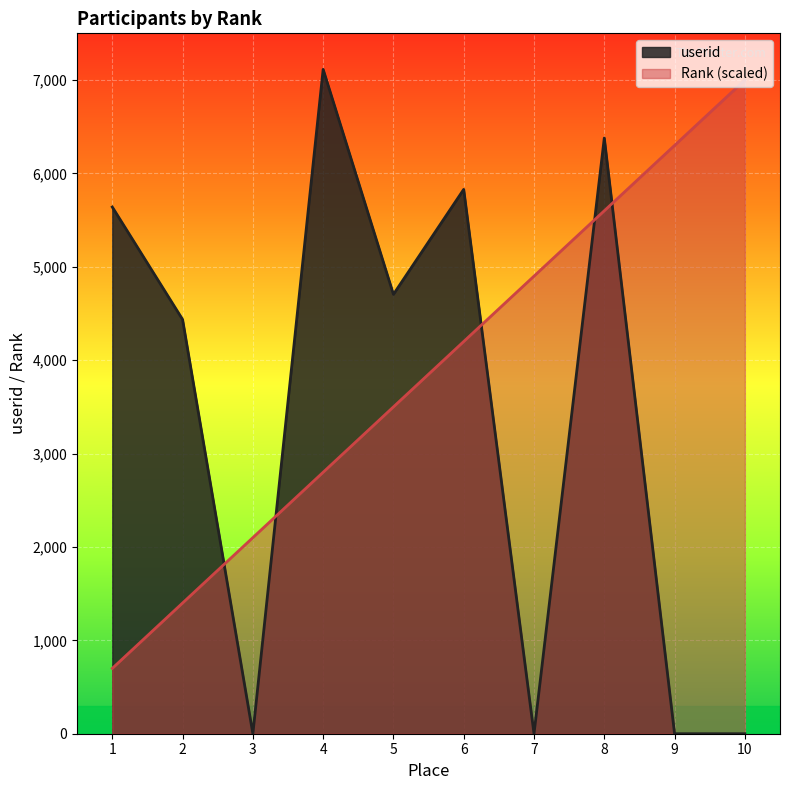

Which series changed the most between 1 and 3?

userid